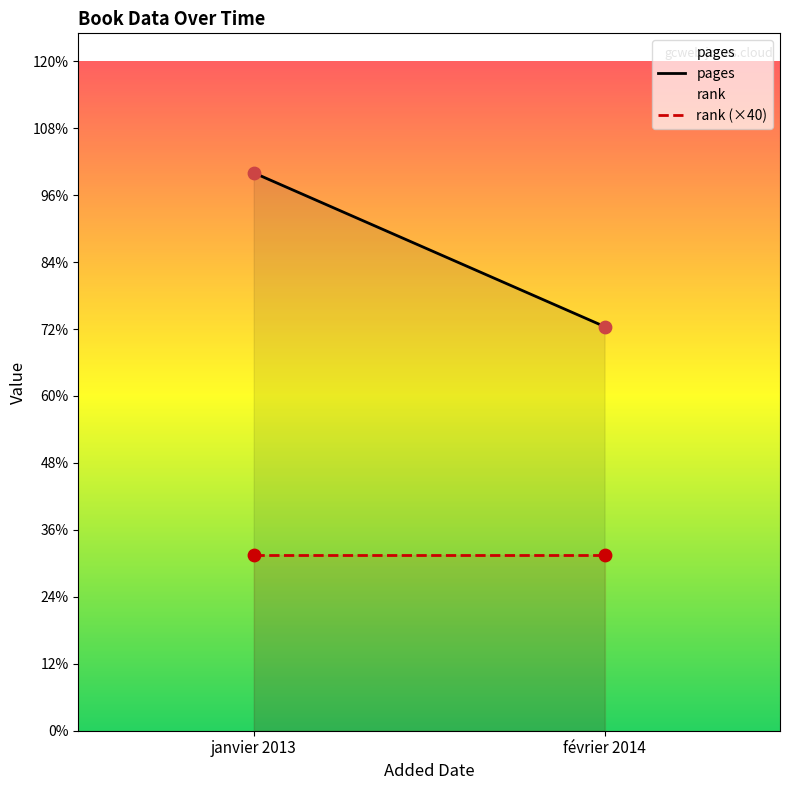

Is the value of pages at janvier 2013 greater than the value of rank (×40) at février 2014?

Yes